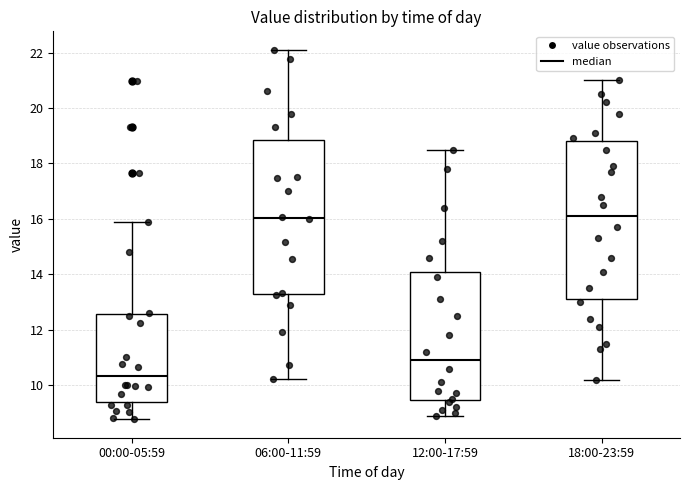

Reading left to right, read every box against the y-axis: the position of its median line, the range the box covers, and the ends of its whiskers. The values are not printed on the chart, so give them approximately, as read against the axis.

00:00-05:59: median 10.4, box 9.4 to 12.6, whiskers 8.8 to 15.8
06:00-11:59: median 16.0, box 13.2 to 18.8, whiskers 10.2 to 22.2
12:00-17:59: median 11.0, box 9.4 to 14.0, whiskers 9.0 to 18.6
18:00-23:59: median 16.2, box 13.2 to 18.8, whiskers 10.2 to 21.0